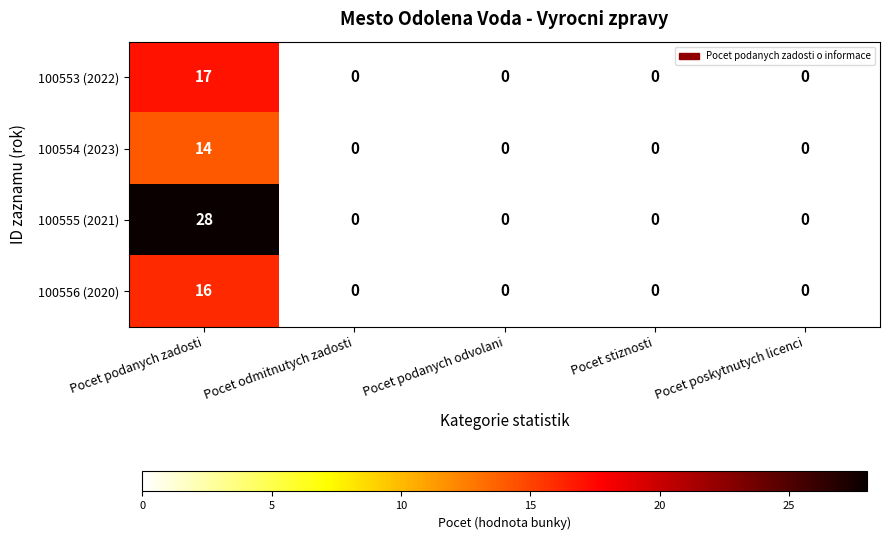

The 100556 (2020) series shows 8 at Pocet odmitnutych zadosti. True or false?

False